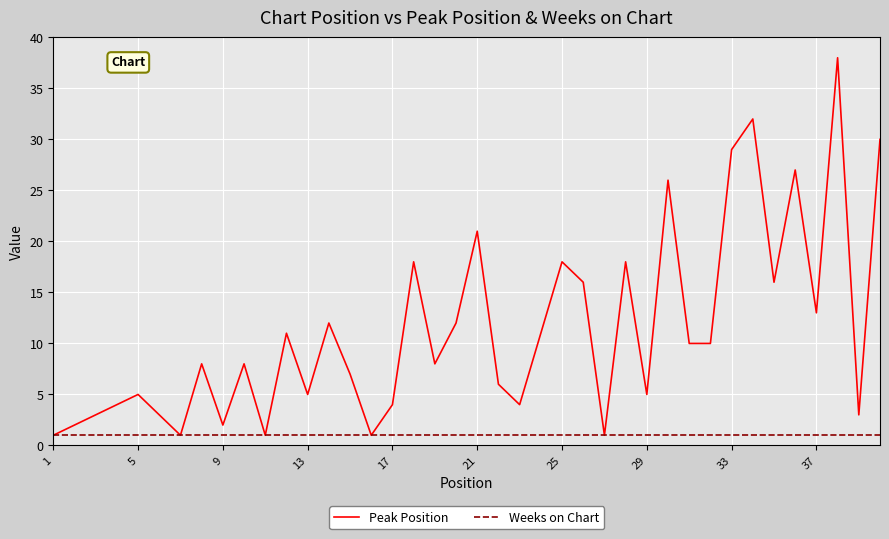

What is the greatest value displayed?

38